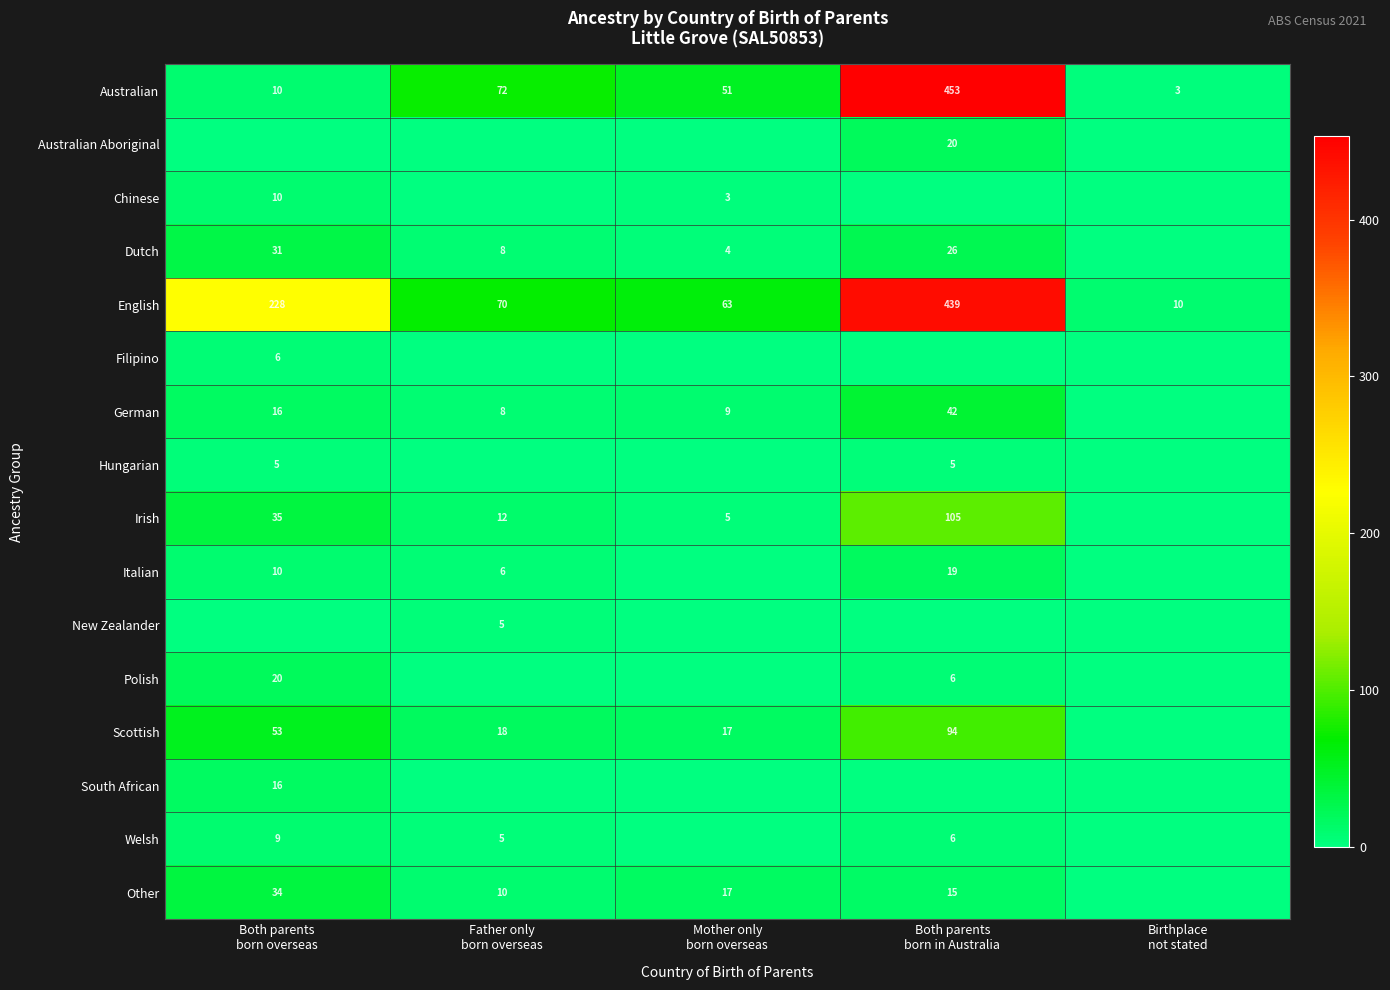

What is the difference between the maximum and minimum values in the English series?

429